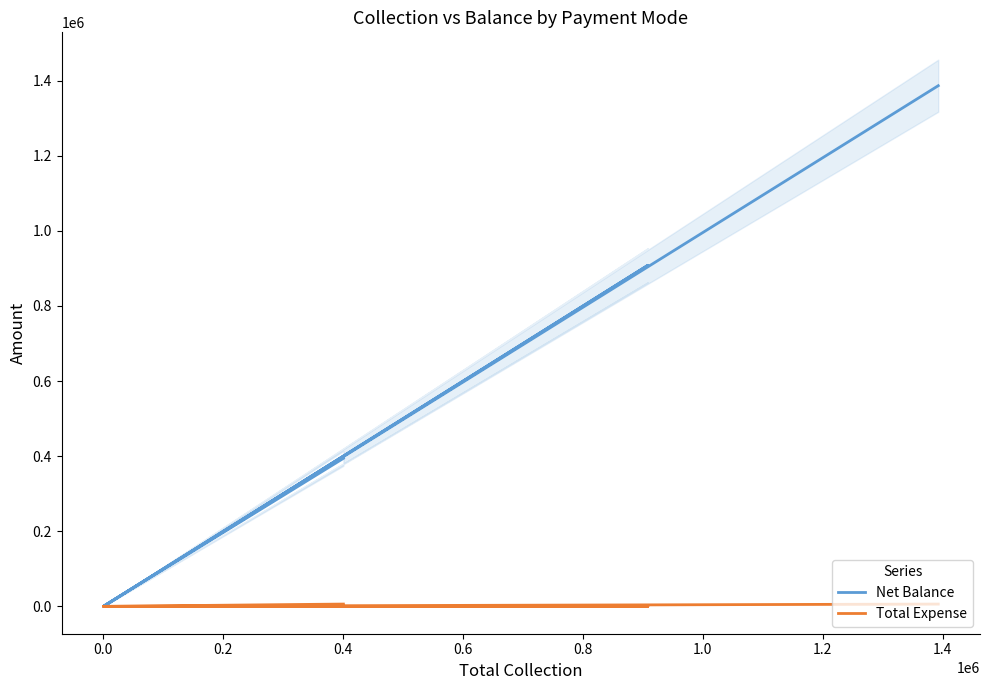

What are all the series names shown in the legend?

Net Balance, Total Expense